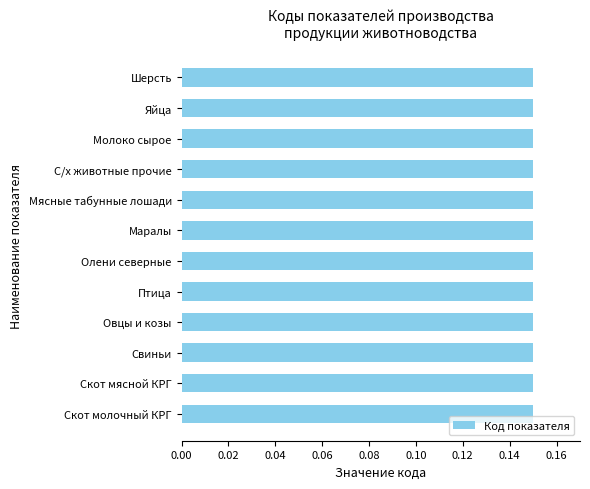

What is the sum of the values at Свиньи and С/х животные прочие?

0.3